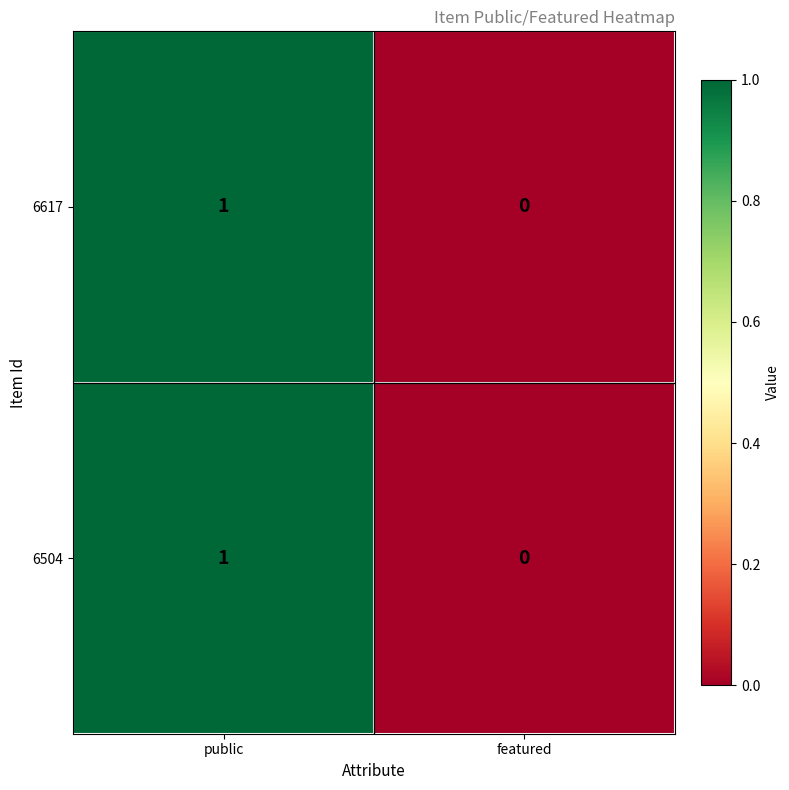

Rank the categories by 6504 value from highest to lowest.

public, featured